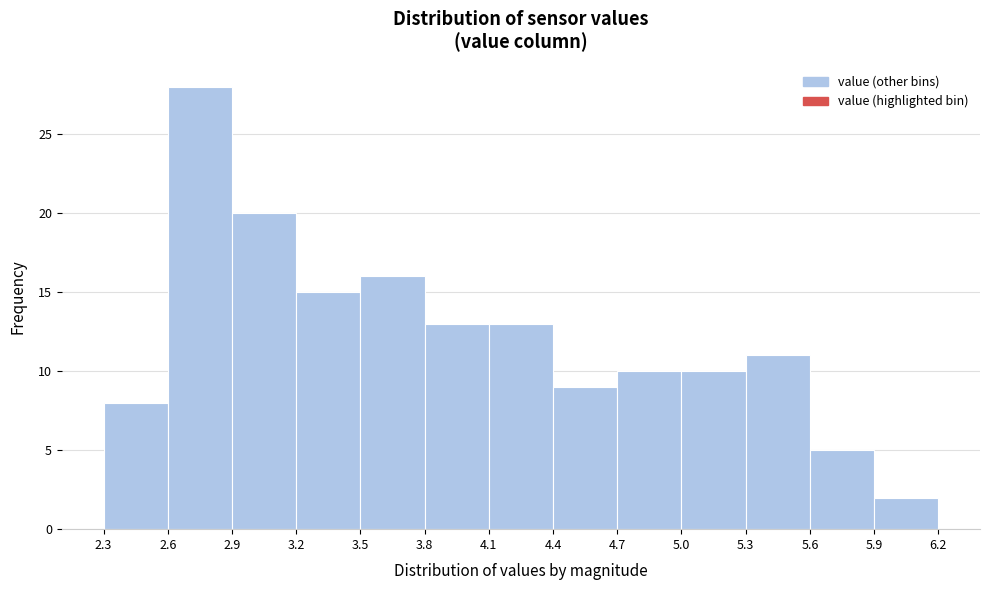

Which range on the x-axis has the tallest bar?

2.6 to 2.9